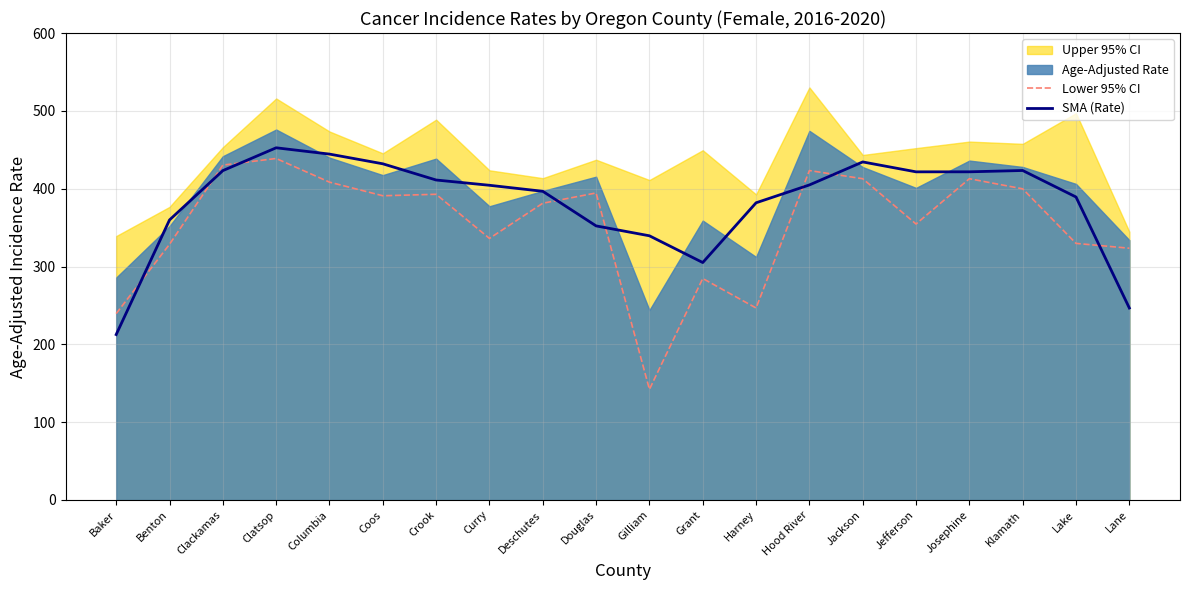

How many interior local peaks does the SMA (Rate) series have?

3